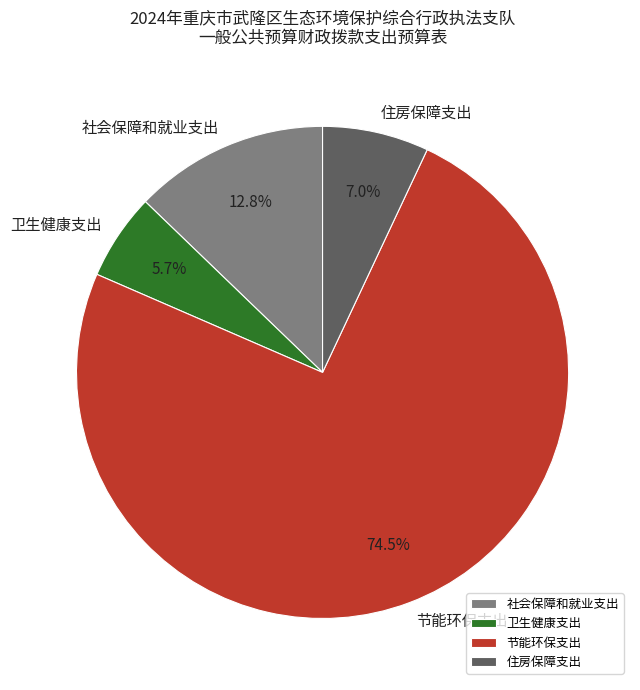

The 社会保障和就业支出 slice represents 13% of the pie. True or false?

True